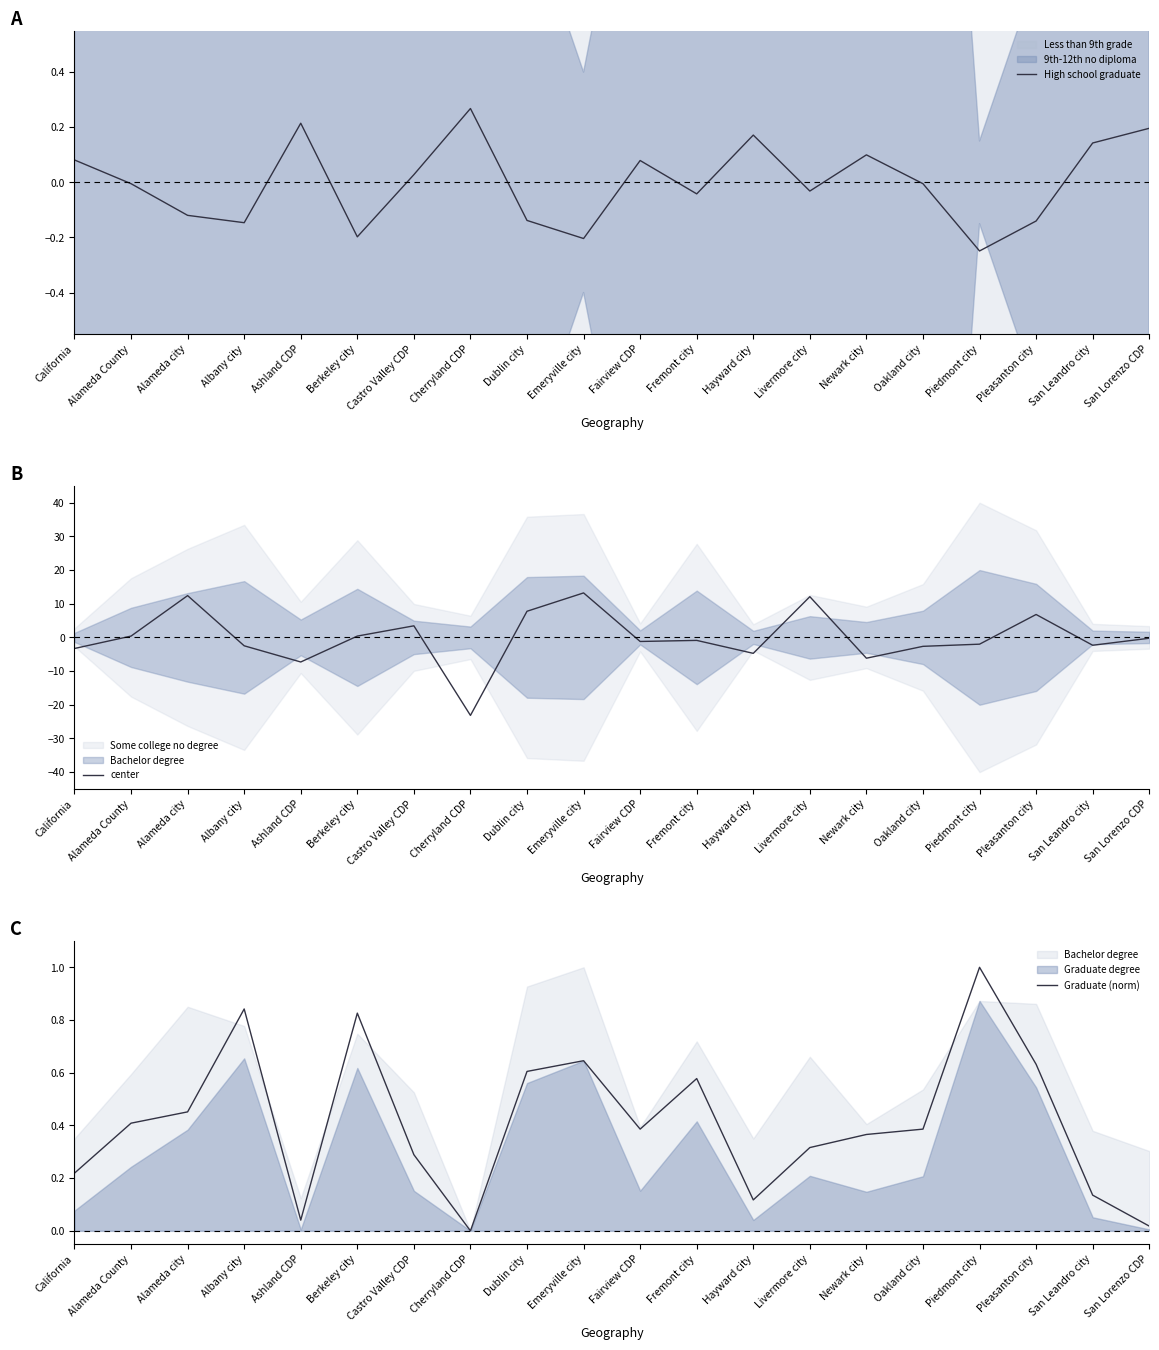

What is the difference between the maximum and second lowest values in the center series?

20.5